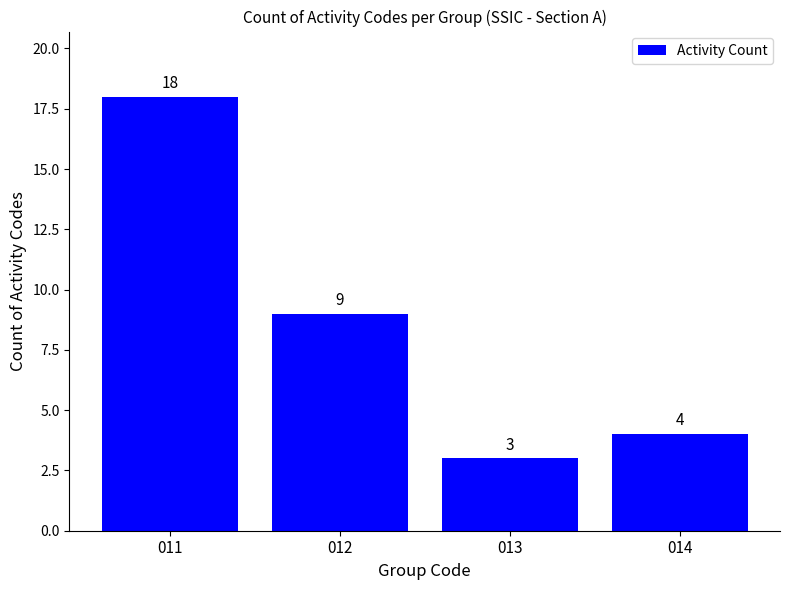

Reading left to right, transcribe all the data shown in this chart.

18	9	3	4